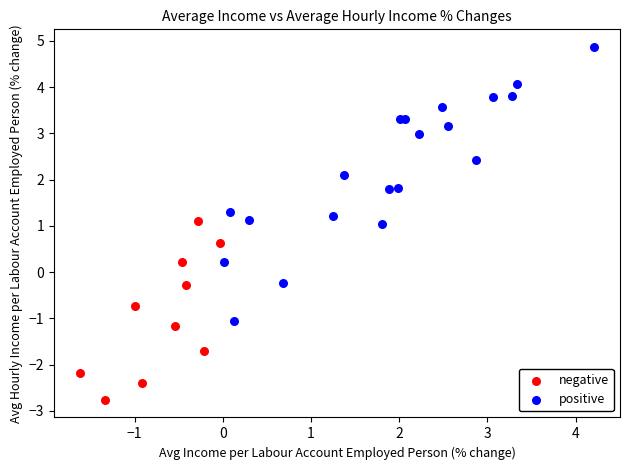

What are all the series names shown in the legend?

negative, positive